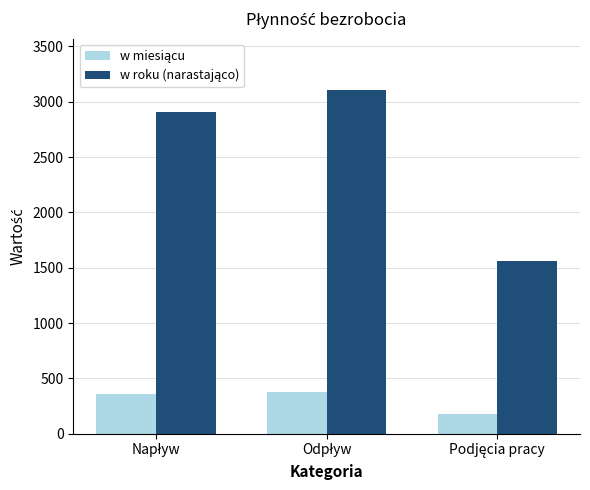

At how many categories does at least one series exceed 1506?

3